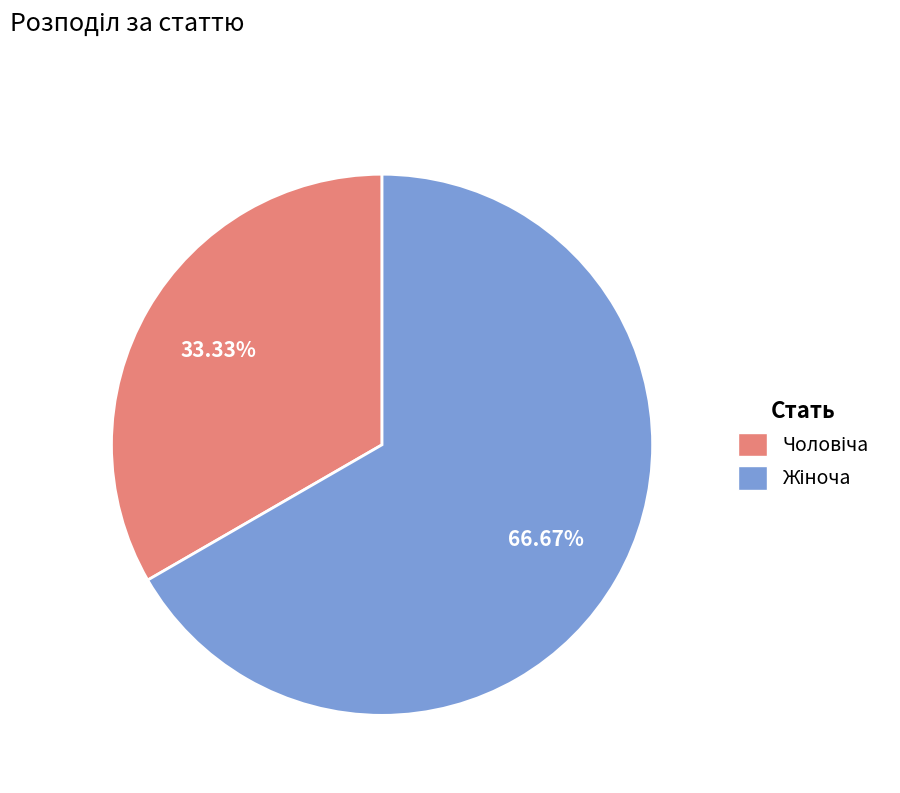

Does any single category account for the majority?

Yes